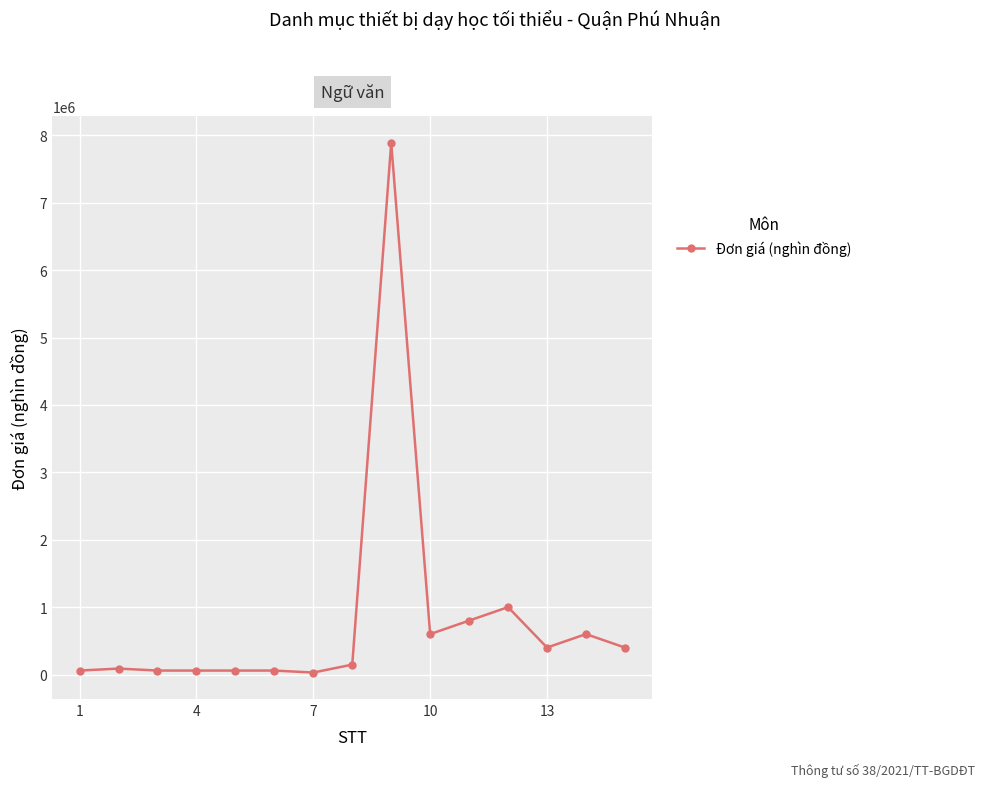

What is the difference between the maximum and minimum values?

7860600